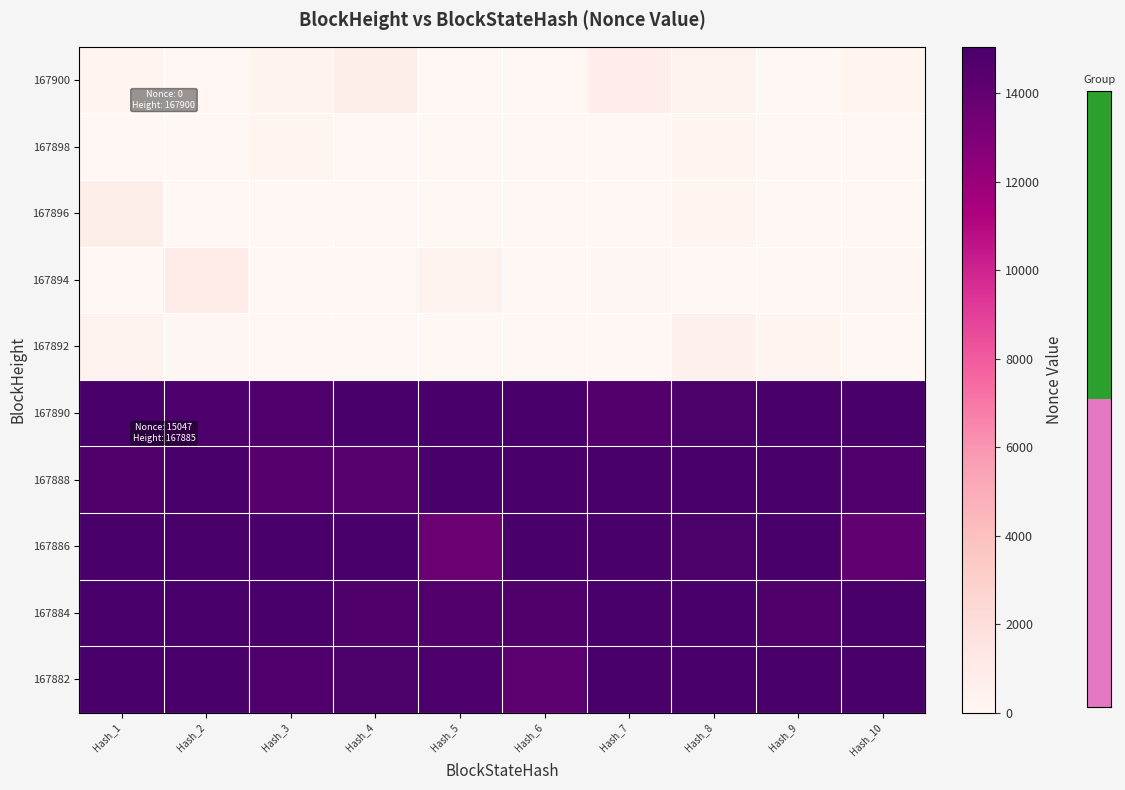

Reading left to right, what are all the values shown in this chart?

167900: Hash_1=248.4	Hash_2=0.0	Hash_3=323.8	Hash_4=761.5	Hash_5=0.0	Hash_6=0.0	Hash_7=789.6	Hash_8=383.7	Hash_9=0.0	Hash_10=271.3
167898: Hash_1=0.0	Hash_2=0.0	Hash_3=121.0	Hash_4=0.0	Hash_5=0.0	Hash_6=0.0	Hash_7=0.0	Hash_8=157.1	Hash_9=0.0	Hash_10=0.0
167896: Hash_1=732.8	Hash_2=0.0	Hash_3=33.8	Hash_4=0.0	Hash_5=0.0	Hash_6=55.5	Hash_7=0.0	Hash_8=187.8	Hash_9=0.0	Hash_10=0.0
167894: Hash_1=0.0	Hash_2=926.1	Hash_3=0.0	Hash_4=0.0	Hash_5=411.3	Hash_6=0.0	Hash_7=104.4	Hash_8=0.0	Hash_9=0.0	Hash_10=98.4
167892: Hash_1=369.2	Hash_2=85.7	Hash_3=0.0	Hash_4=0.0	Hash_5=0.0	Hash_6=0.0	Hash_7=0.0	Hash_8=528.6	Hash_9=171.8	Hash_10=0.0
167890: Hash_1=15209.0	Hash_2=14854.5	Hash_3=14708.5	Hash_4=15352.8	Hash_5=15562.5	Hash_6=15512.6	Hash_7=14627.4	Hash_8=14892.4	Hash_9=15212.6	Hash_10=15534.8
167888: Hash_1=14807.4	Hash_2=14954.2	Hash_3=14493.8	Hash_4=14448.9	Hash_5=15453.3	Hash_6=15725.1	Hash_7=15011.0	Hash_8=15548.8	Hash_9=15227.8	Hash_10=14724.4
167886: Hash_1=15227.7	Hash_2=15816.0	Hash_3=15029.1	Hash_4=15829.3	Hash_5=13737.1	Hash_6=15458.0	Hash_7=15090.5	Hash_8=14897.5	Hash_9=15092.9	Hash_10=14053.2
167884: Hash_1=14937.2	Hash_2=15225.6	Hash_3=15785.9	Hash_4=14787.9	Hash_5=14642.8	Hash_6=14796.1	Hash_7=15504.7	Hash_8=15211.4	Hash_9=14782.1	Hash_10=15303.6
167882: Hash_1=15095.5	Hash_2=15531.3	Hash_3=14696.0	Hash_4=14883.2	Hash_5=14850.9	Hash_6=14315.2	Hash_7=15195.1	Hash_8=15177.5	Hash_9=15049.6	Hash_10=14929.7